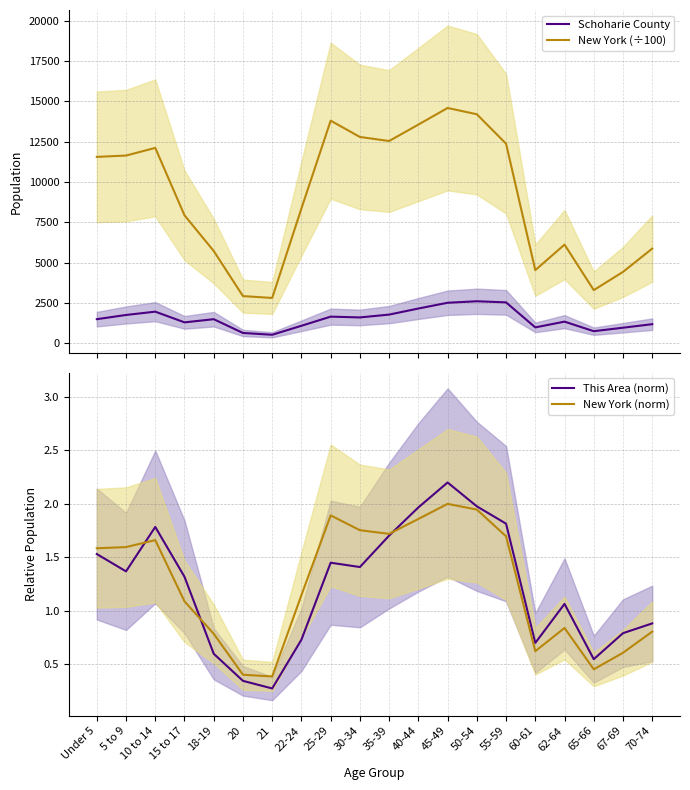

What position from the right is 18-19?

16